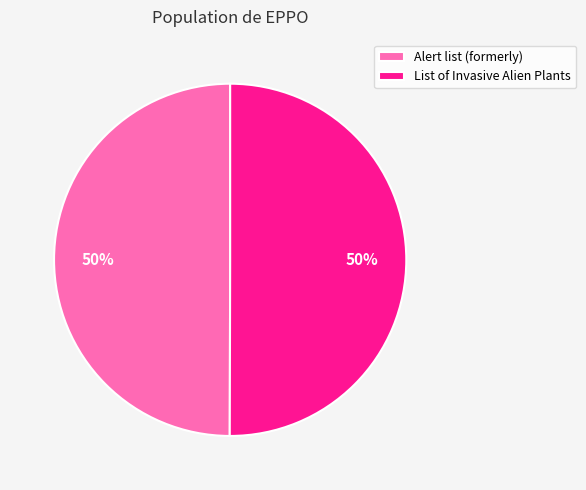

What percentage is the List of Invasive Alien Plants slice, to the nearest percent?

50%